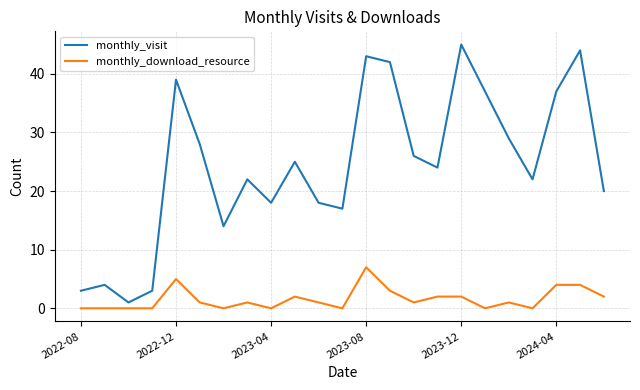

Which series has the largest total across all categories?

monthly_visit